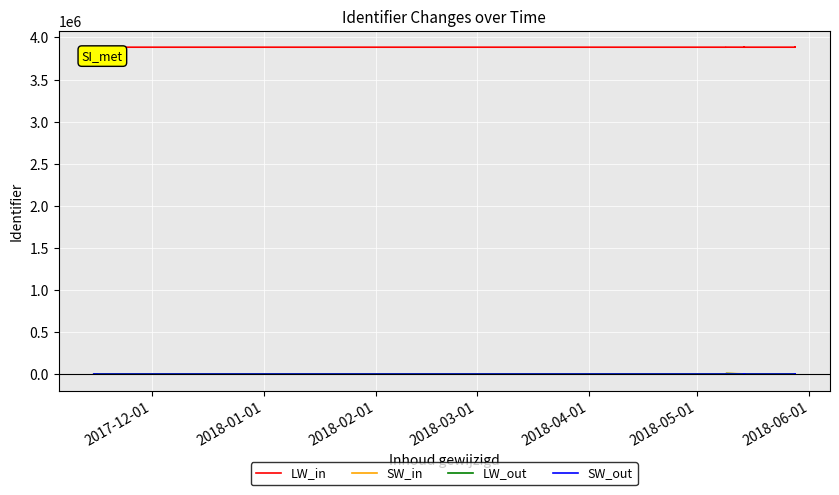

Is this an area chart (filled region under the line)?

No